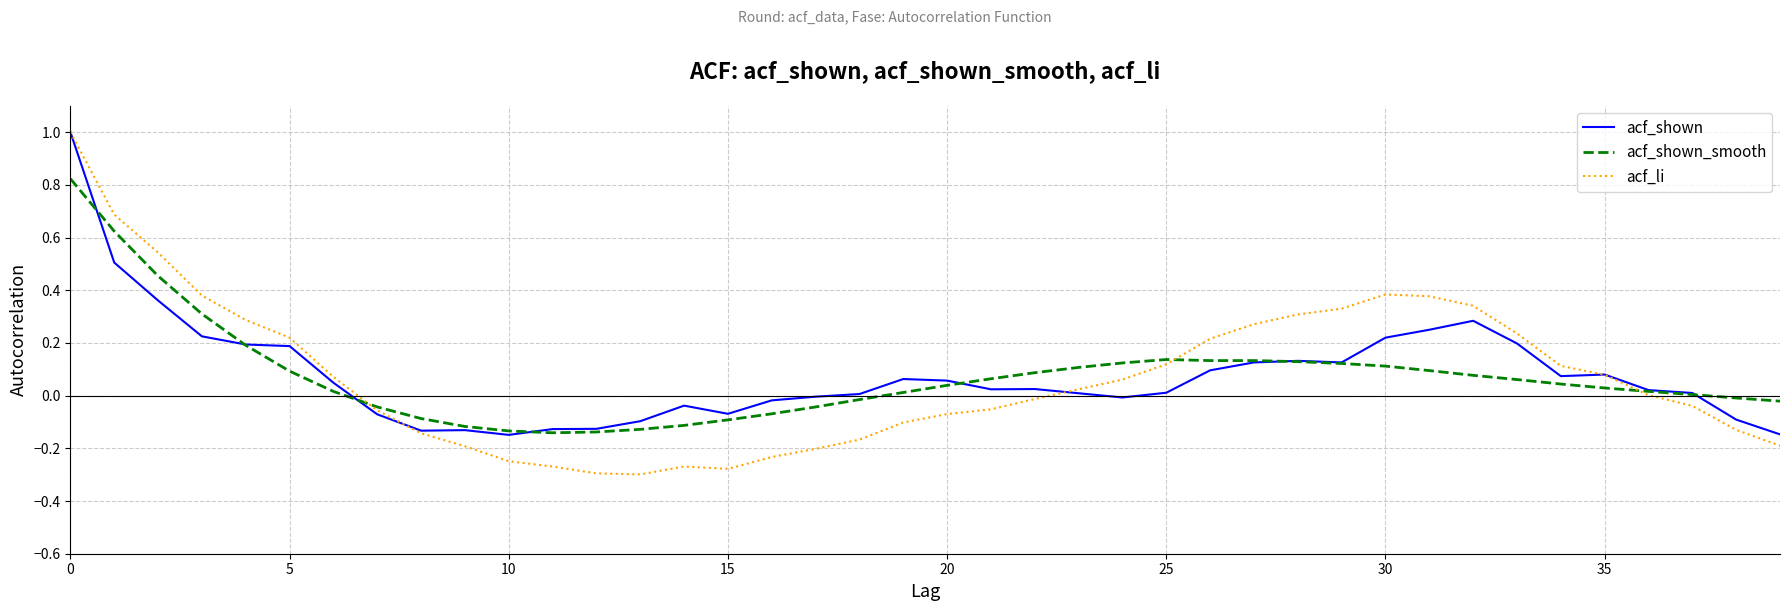

What is the greatest value displayed?

1.0